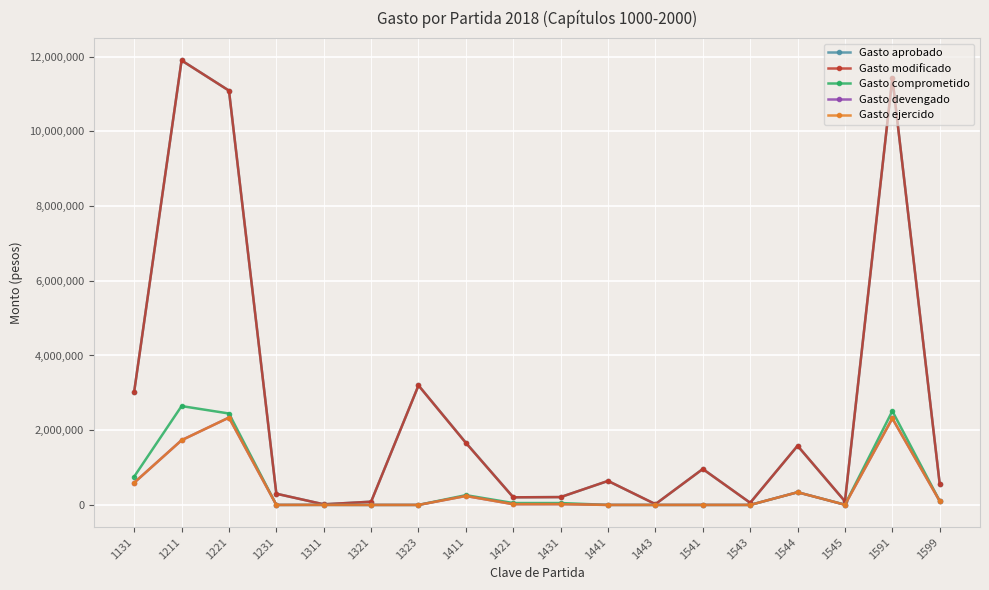

In Gasto modificado, how many points are higher than both neighbors (excluding endpoints)?

6